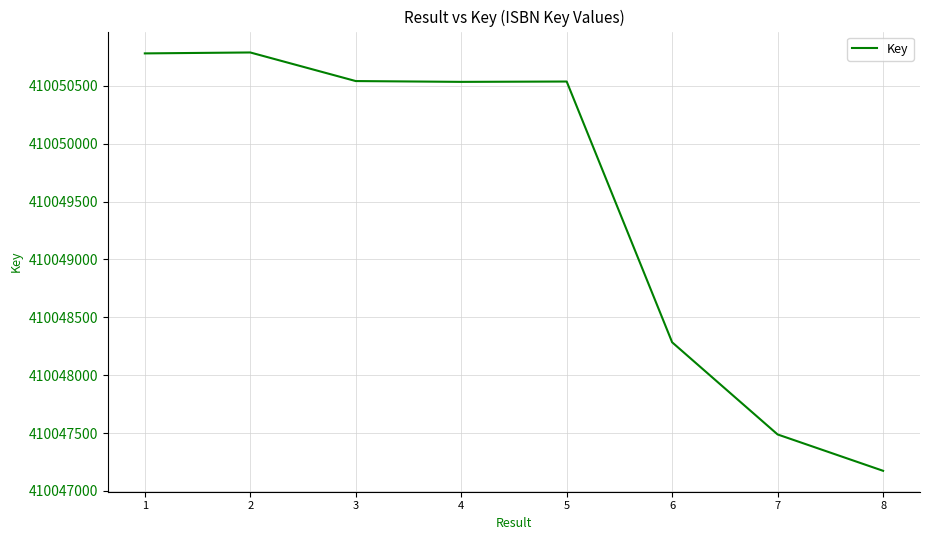

True or false: the data shows 736084641 at 3.

False